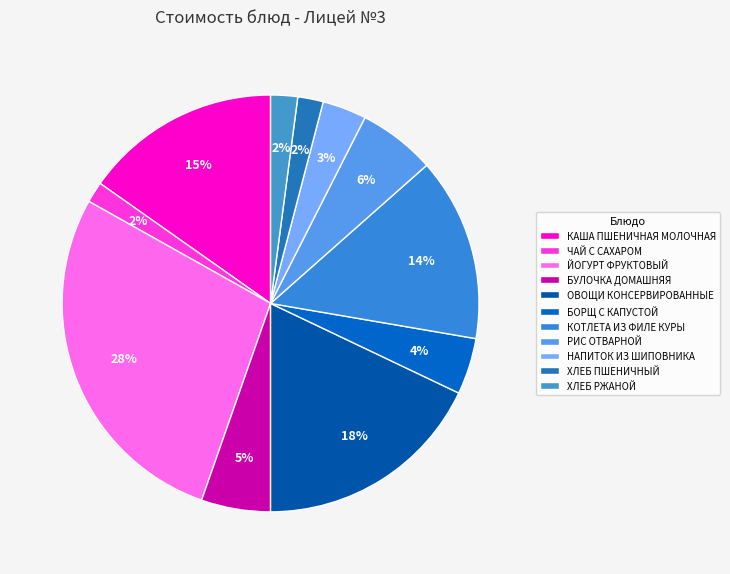

Rank the categories by value from highest to lowest.

ЙОГУРТ ФРУКТОВЫЙ, ОВОЩИ КОНСЕРВИРОВАННЫЕ, КАША ПШЕНИЧНАЯ МОЛОЧНАЯ, КОТЛЕТА ИЗ ФИЛЕ КУРЫ, РИС ОТВАРНОЙ, БУЛОЧКА ДОМАШНЯЯ, БОРЩ С КАПУСТОЙ, НАПИТОК ИЗ ШИПОВНИКА, ХЛЕБ РЖАНОЙ, ХЛЕБ ПШЕНИЧНЫЙ, ЧАЙ С САХАРОМ